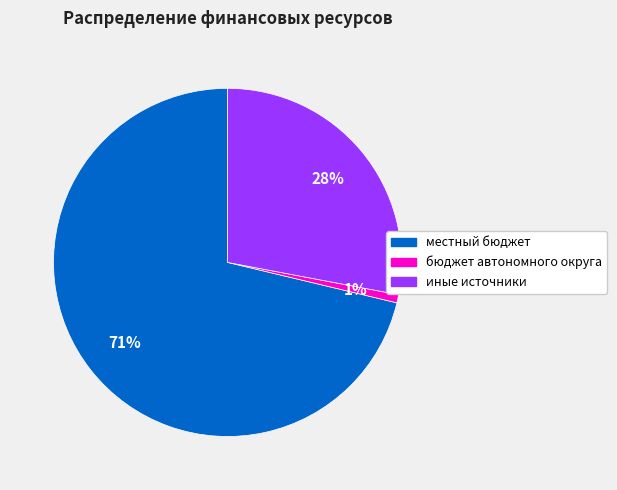

To the nearest percent, what is the average slice percentage?

33%